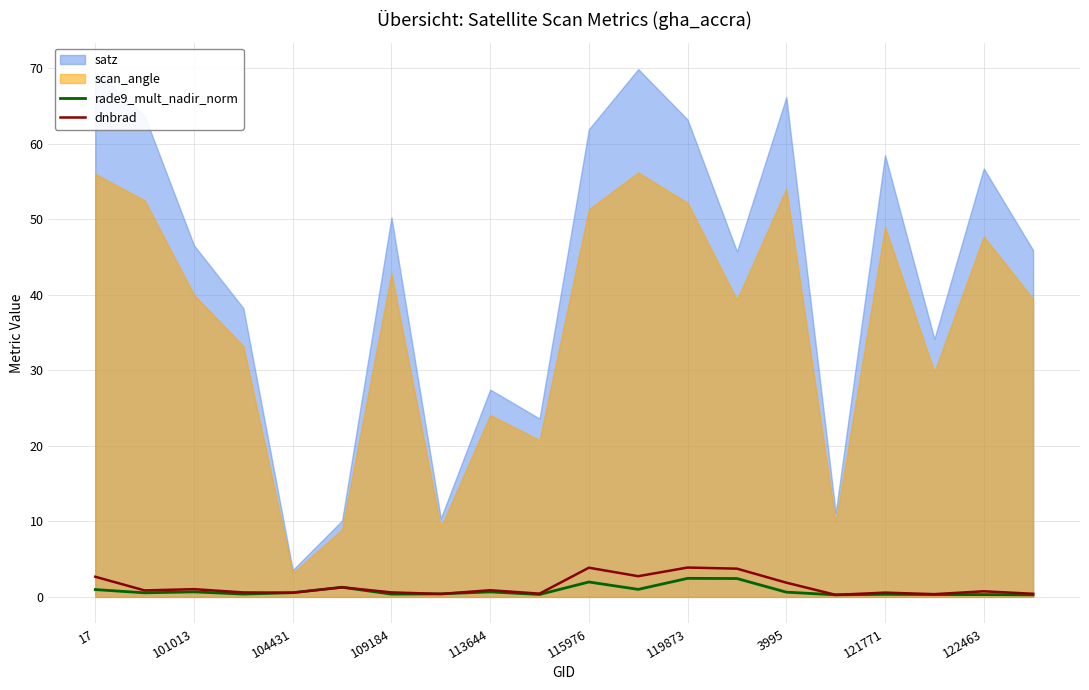

True or false: dnbrad and rade9_mult_nadir_norm cross at least once.

True